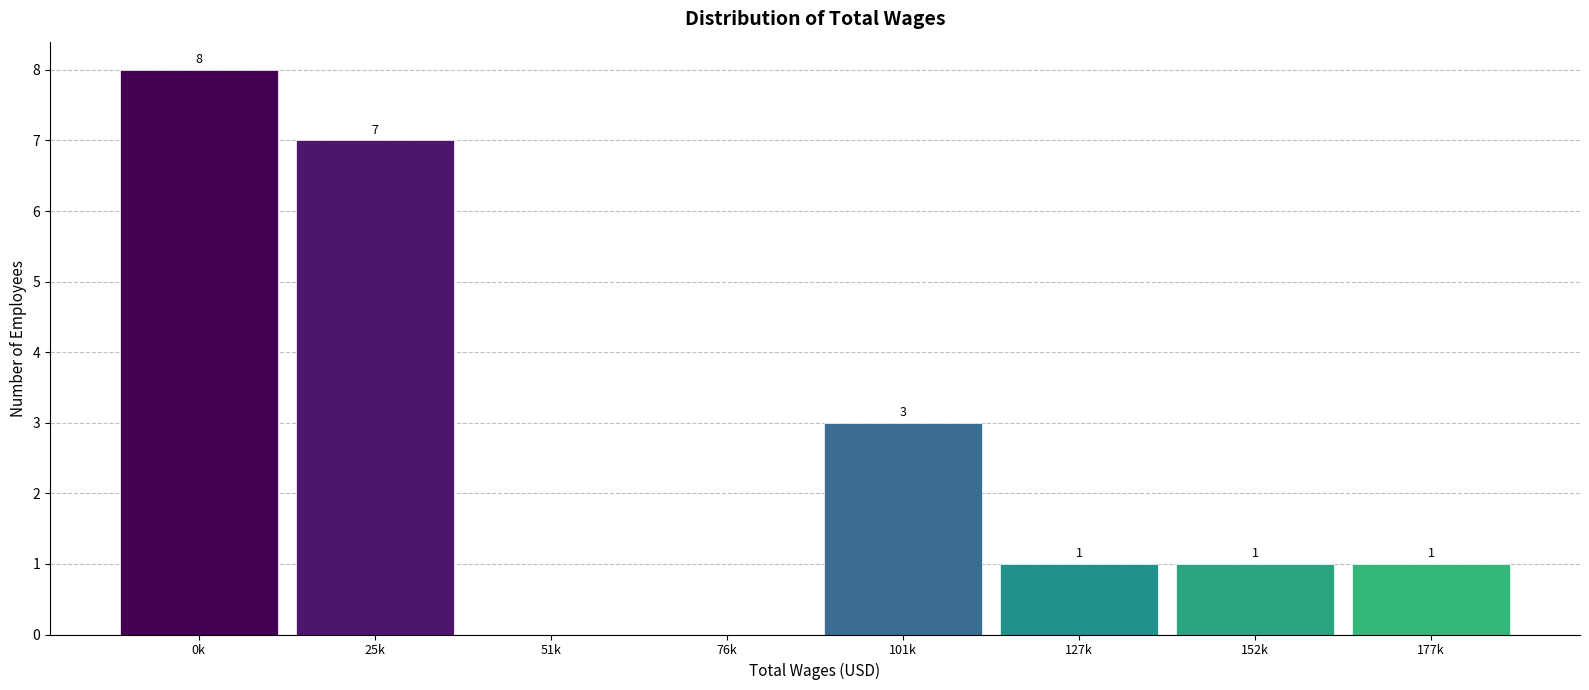

Reading left to right, transcribe all the data shown in this chart.

0k=8	25k=7	51k=0	76k=0	101k=3	127k=1	152k=1	177k=1